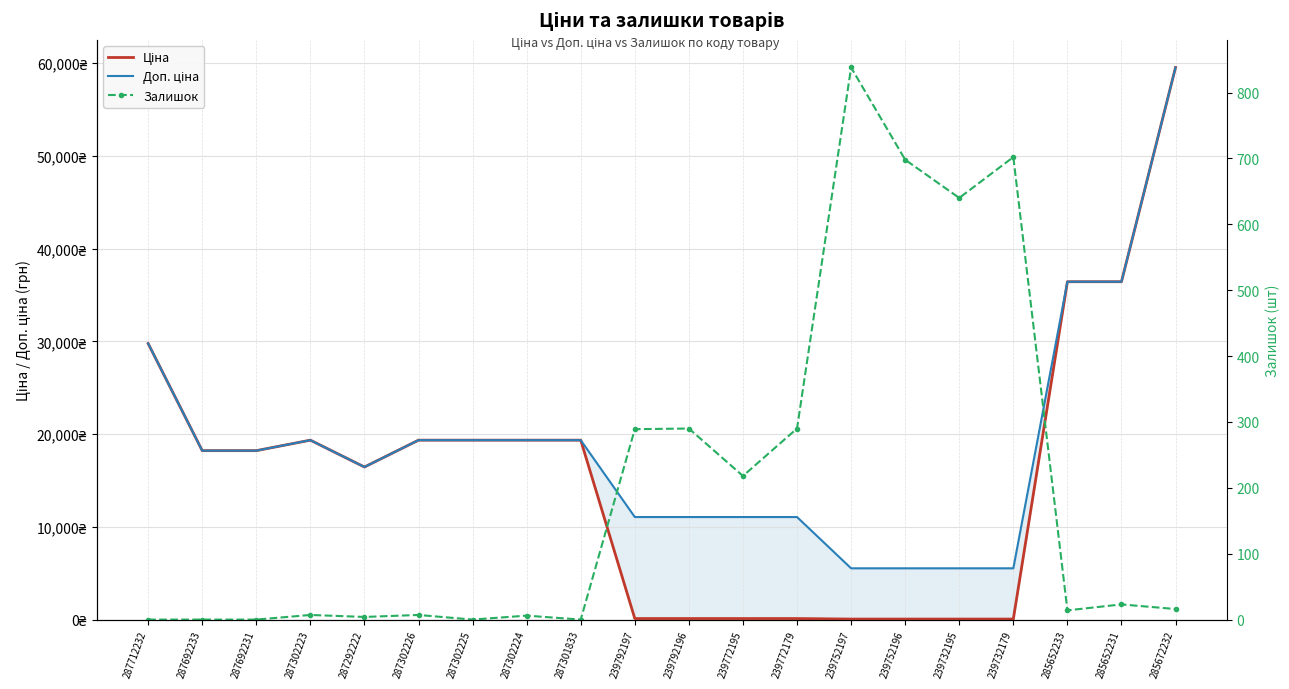

True or false: Доп. ціна and Ціна intersect in this chart.

False